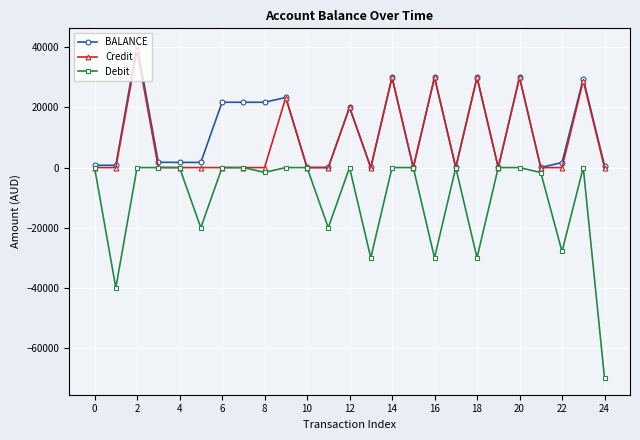

What is the average value of the Credit series?

9249.3